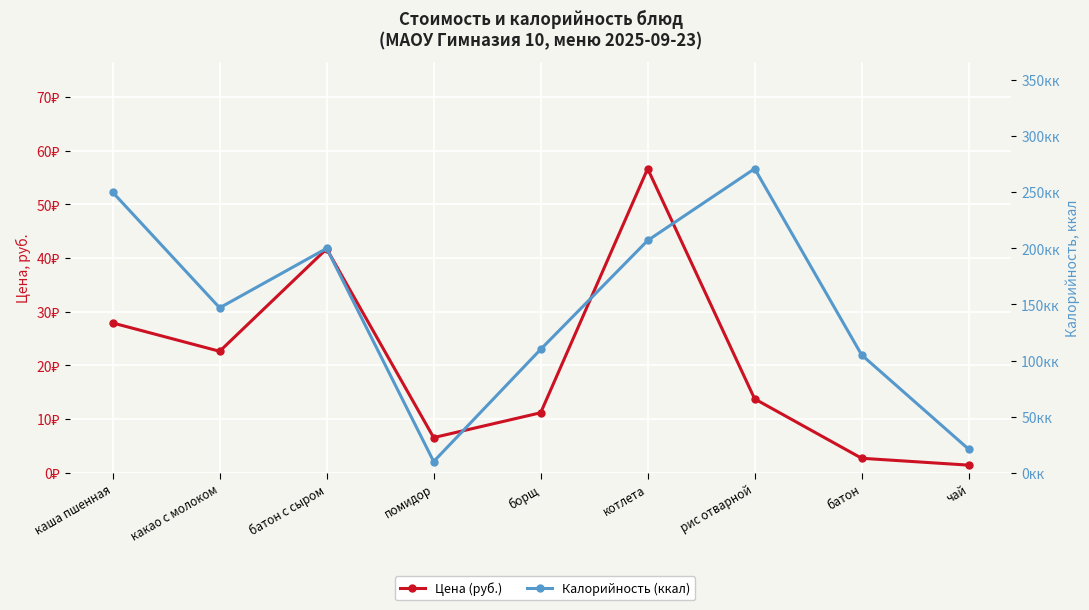

Which series has the largest total across all categories?

Калорийность (ккал)